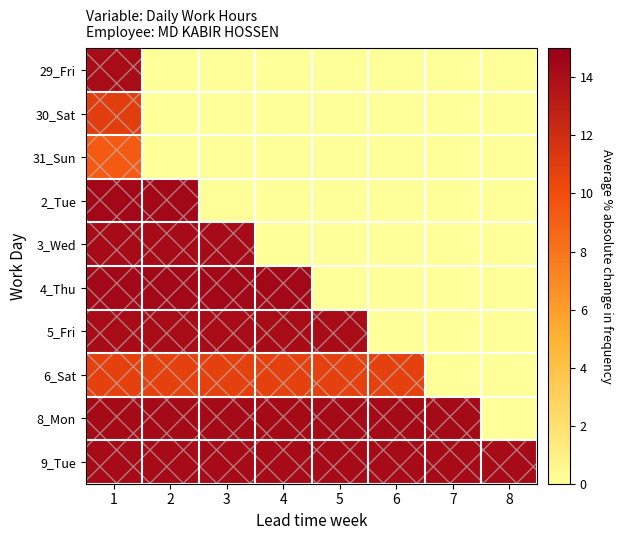

Reading left to right, list all the values displayed in this chart.

29_Fri: 1=14.1	2=0.0	3=0.0	4=0.0	5=0.0	6=0.0	7=0.0	8=0.0
30_Sat: 1=10.9	2=0.0	3=0.0	4=0.0	5=0.0	6=0.0	7=0.0	8=0.0
31_Sun: 1=9.3	2=0.0	3=0.0	4=0.0	5=0.0	6=0.0	7=0.0	8=0.0
2_Tue: 1=14.4	2=14.4	3=0.0	4=0.0	5=0.0	6=0.0	7=0.0	8=0.0
3_Wed: 1=14.2	2=14.2	3=14.2	4=0.0	5=0.0	6=0.0	7=0.0	8=0.0
4_Thu: 1=14.4	2=14.4	3=14.4	4=14.4	5=0.0	6=0.0	7=0.0	8=0.0
5_Fri: 1=14.1	2=14.1	3=14.1	4=14.1	5=14.1	6=0.0	7=0.0	8=0.0
6_Sat: 1=10.7	2=10.7	3=10.7	4=10.7	5=10.7	6=10.7	7=0.0	8=0.0
8_Mon: 1=14.3	2=14.3	3=14.3	4=14.3	5=14.3	6=14.3	7=14.3	8=0.0
9_Tue: 1=14.2	2=14.2	3=14.2	4=14.2	5=14.2	6=14.2	7=14.2	8=14.2